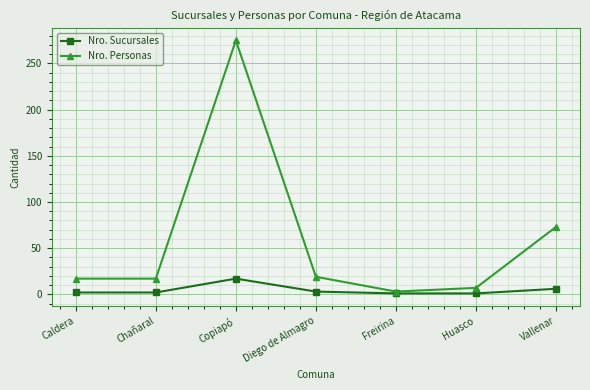

In Nro. Sucursales, how many points are higher than both neighbors (excluding endpoints)?

1